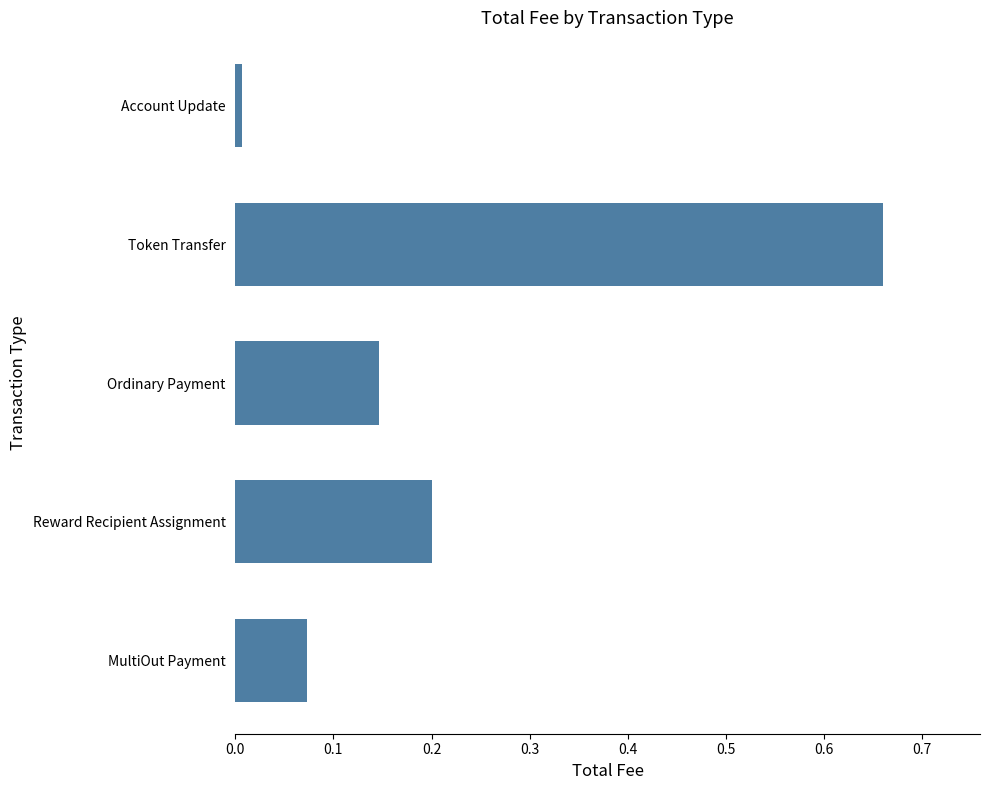

True or false: the data shows 0.2 at Ordinary Payment.

False